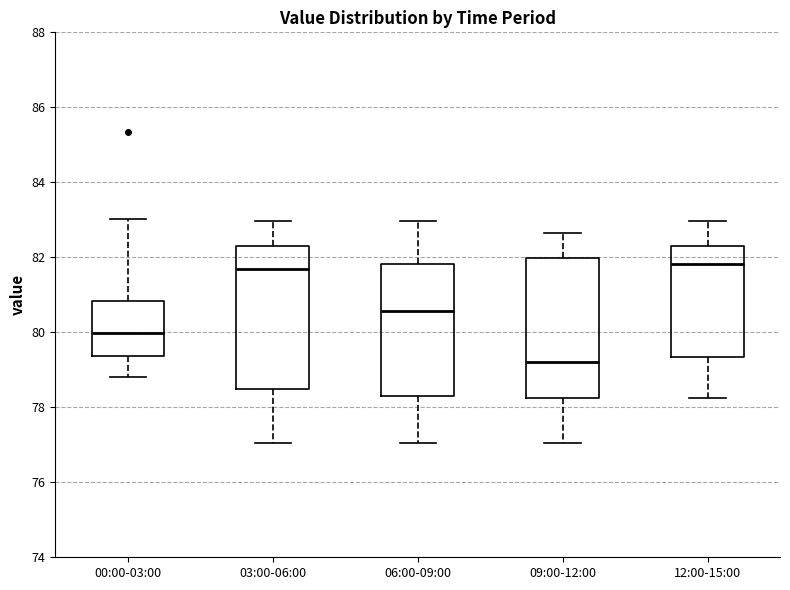

Where does the lower whisker of the box for 06:00-09:00 end on the y-axis? The values are not printed on the chart, so give them approximately, as read against the axis.

77.0